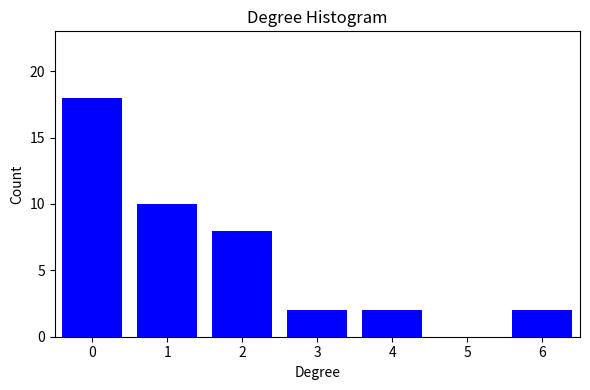

Reading right to left, extract all data points from this chart.

6=2	5=0	4=2	3=2	2=8	1=10	0=18